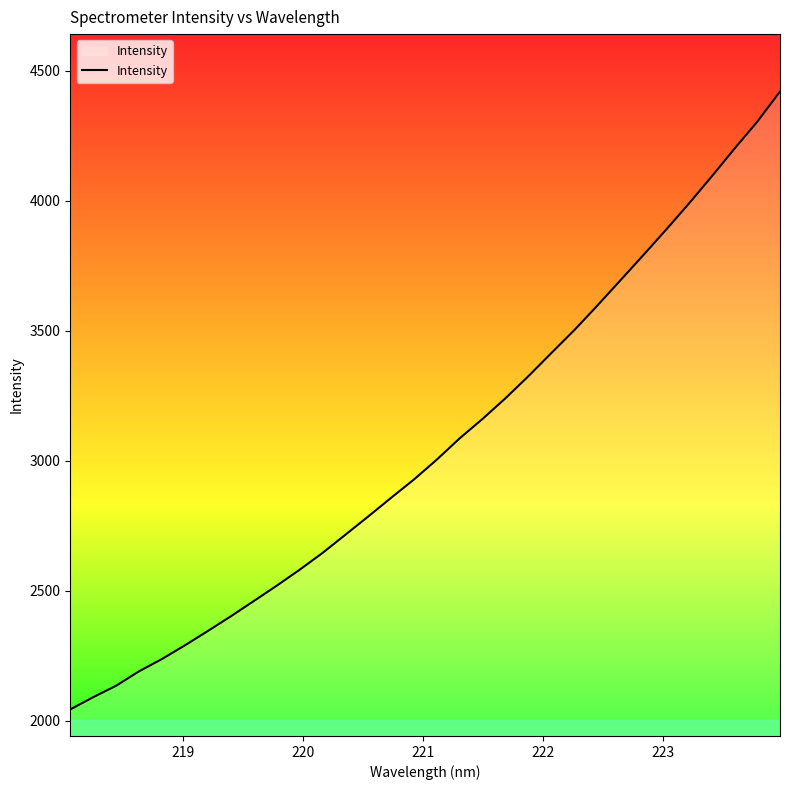

What is the difference between the maximum and minimum values?

2376.1